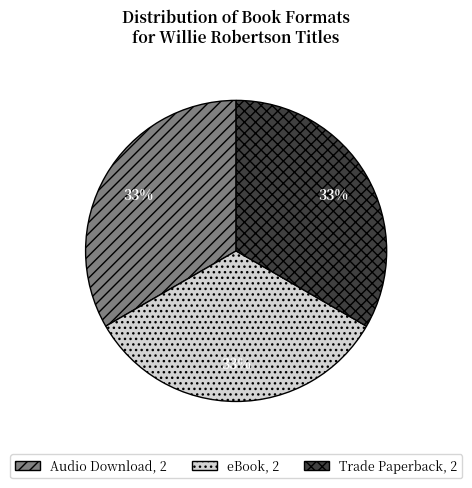

Does any single category account for the majority?

No